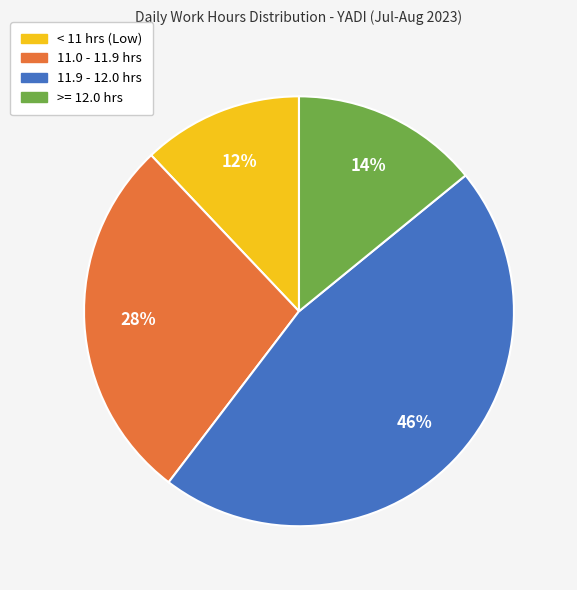

Combined, do 11.0 - 11.9 hrs and >= 12.0 hrs account for over 50%?

No